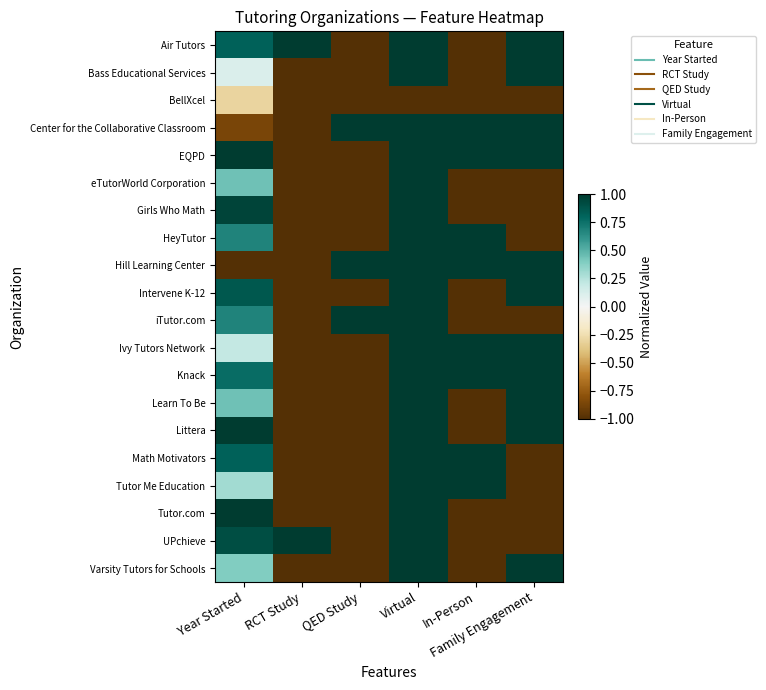

How many series are shown in this chart?

20